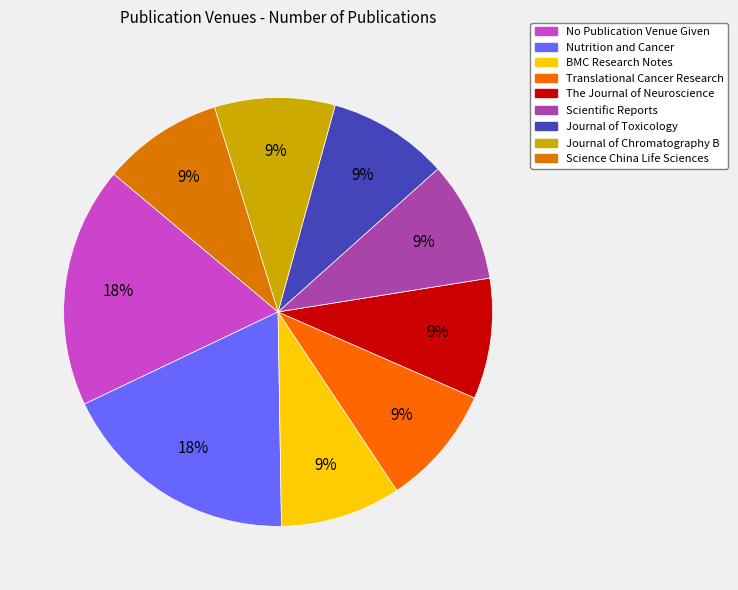

What is the ratio of the value at Science China Life Sciences to the value at Journal of Toxicology?

1.0